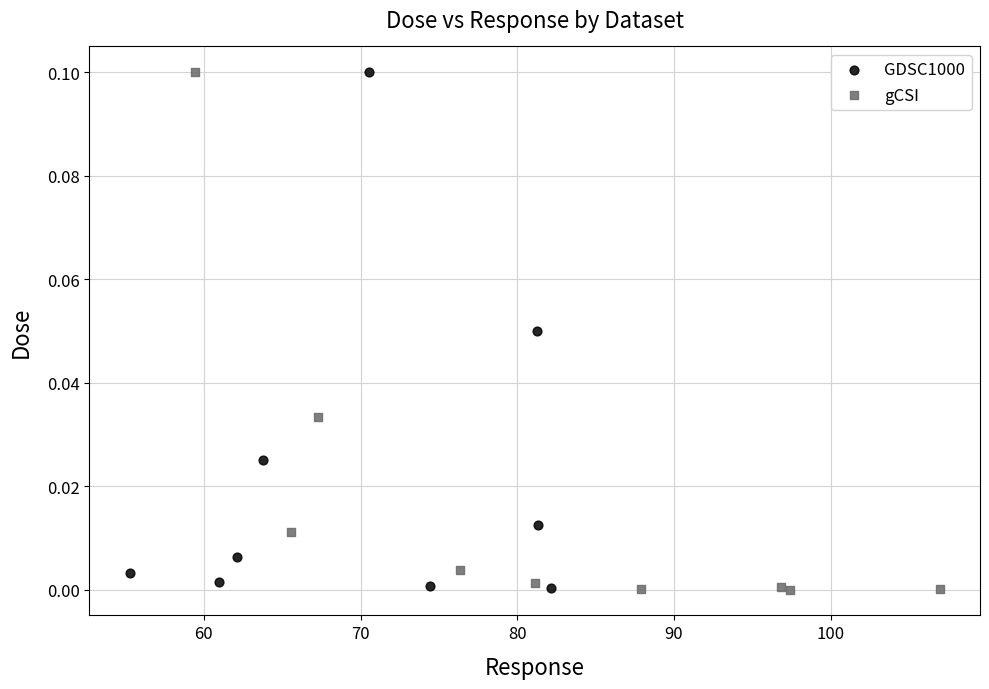

Which series has the largest Y range (max minus min)?

gCSI